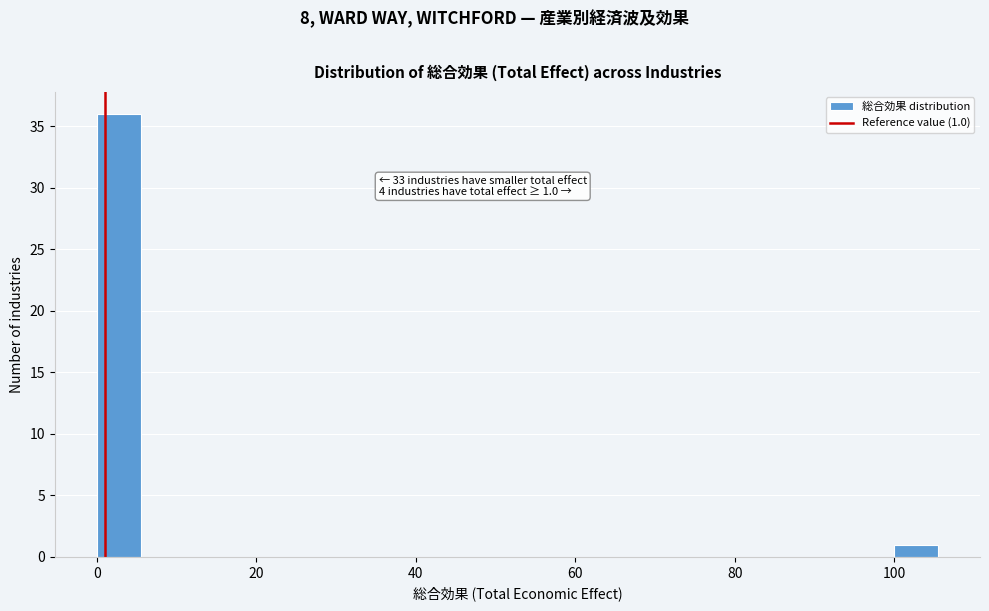

Read against the x-axis, roughly where is the centre of the tallest bar?

2